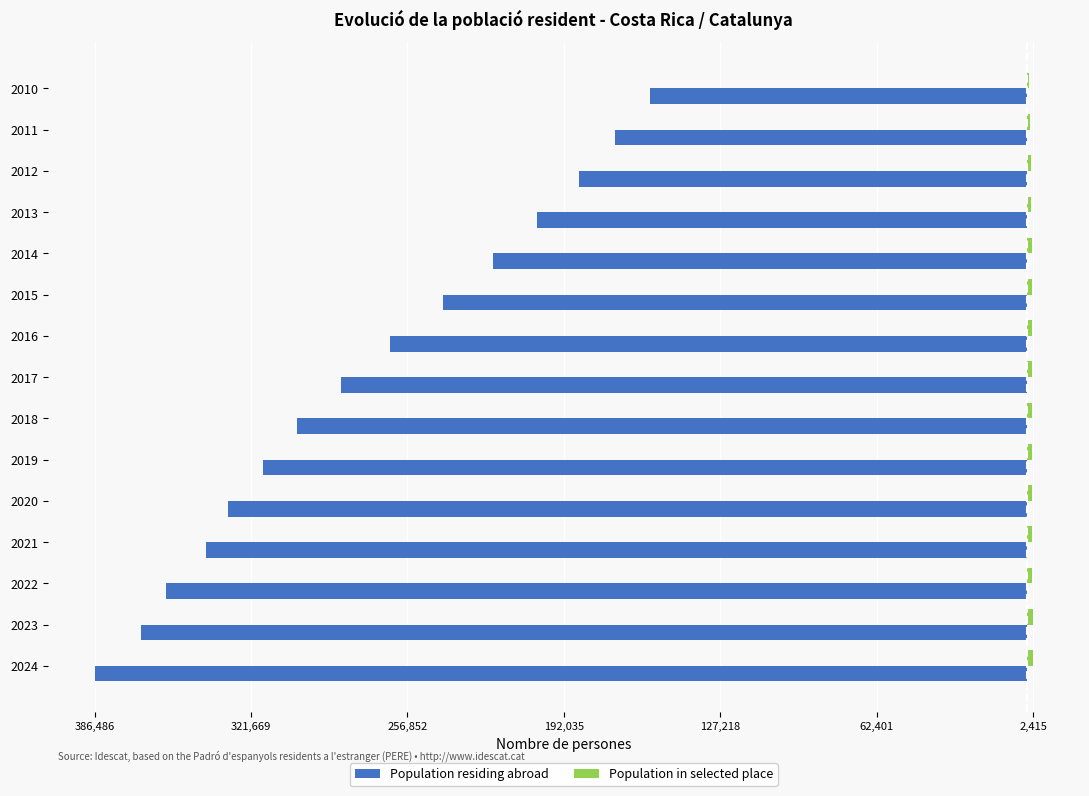

What is the maximum value for Population in selected place?

2415